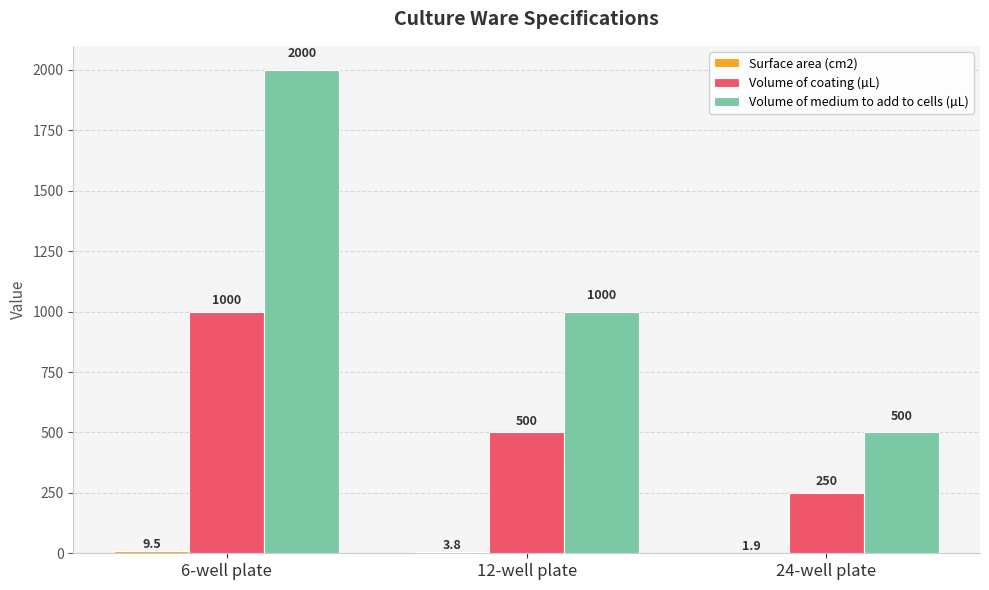

Which series has the largest total across all categories?

Volume of medium to add to cells (µL)